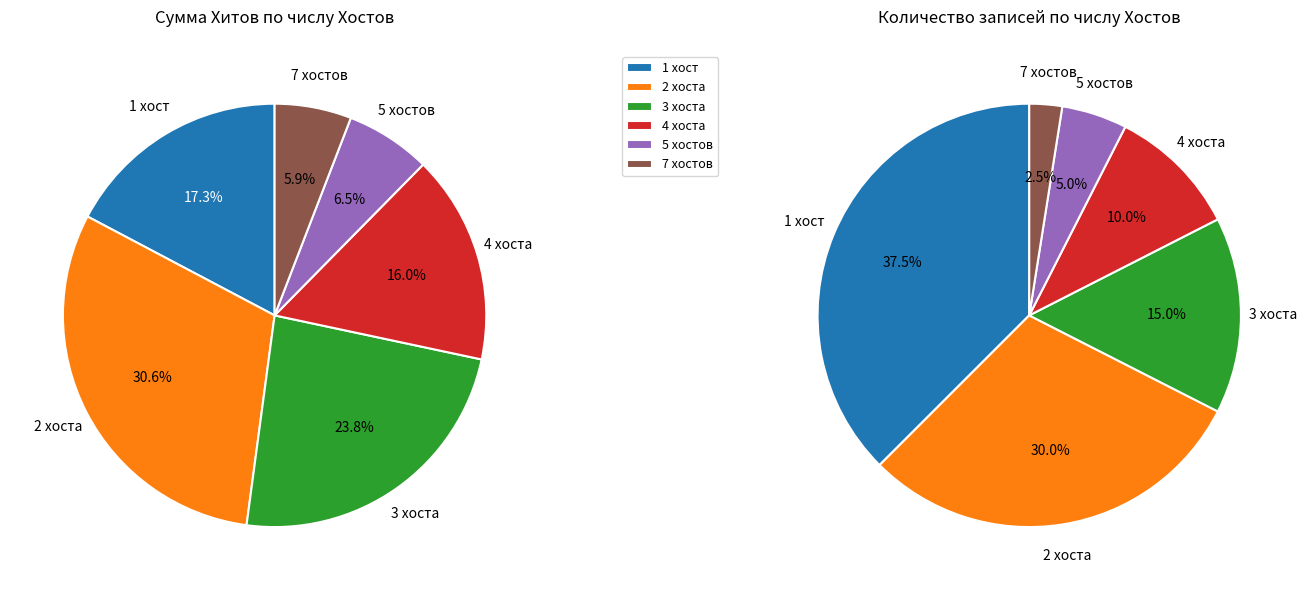

Does any single category account for the majority?

No